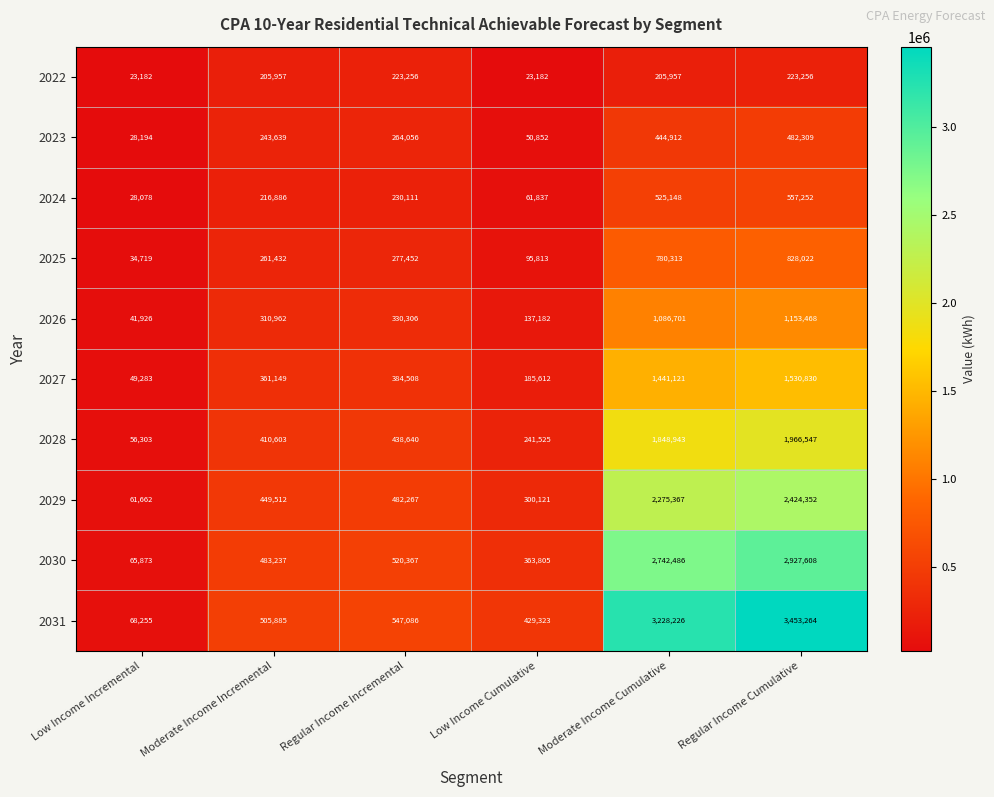

The 2031 series shows 1873304 at Moderate Income Cumulative. True or false?

False